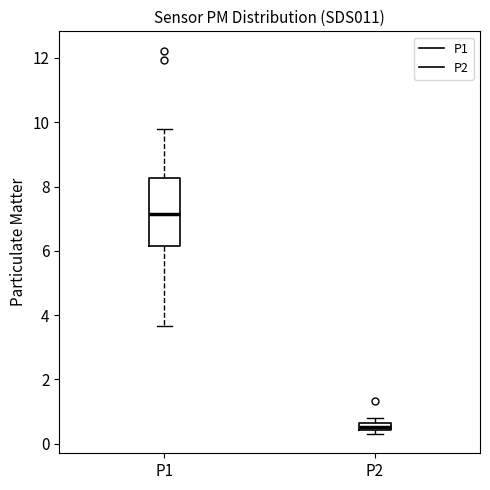

Where is the upper edge of the box for P2 on the y-axis? The values are not printed on the chart, so give them approximately, as read against the axis.

0.6